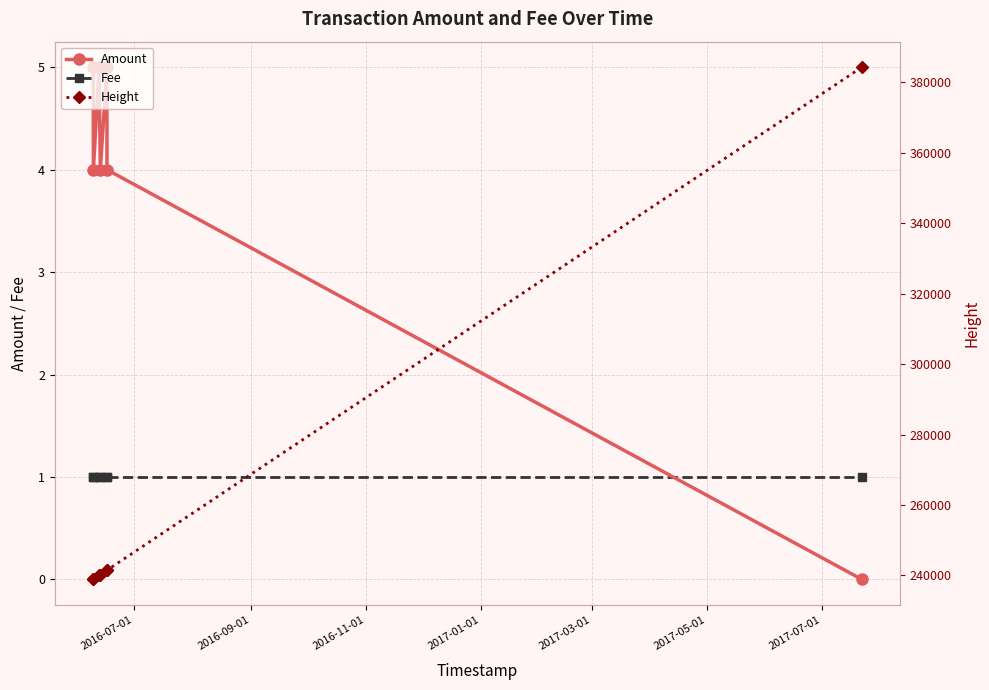

Does the chart display data point markers on the line(s)?

Yes